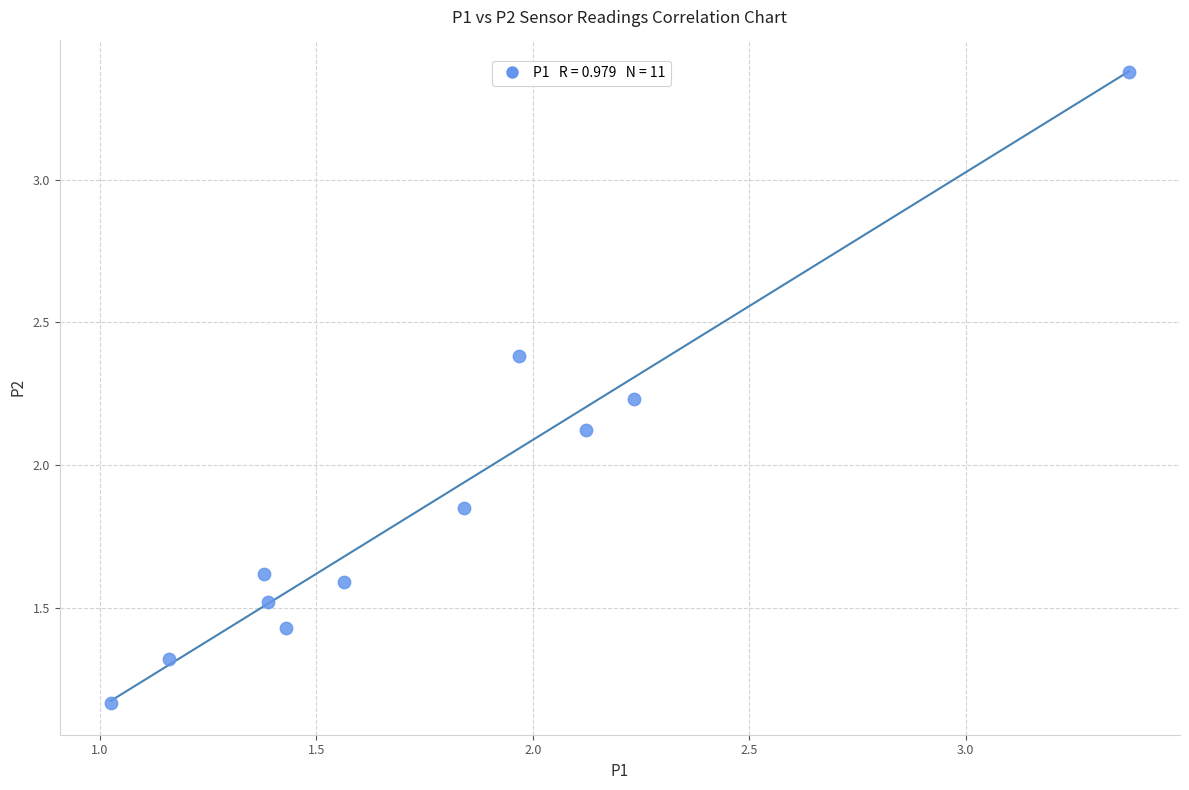

What Y value in the scatter plot is closest to 2?

2.1